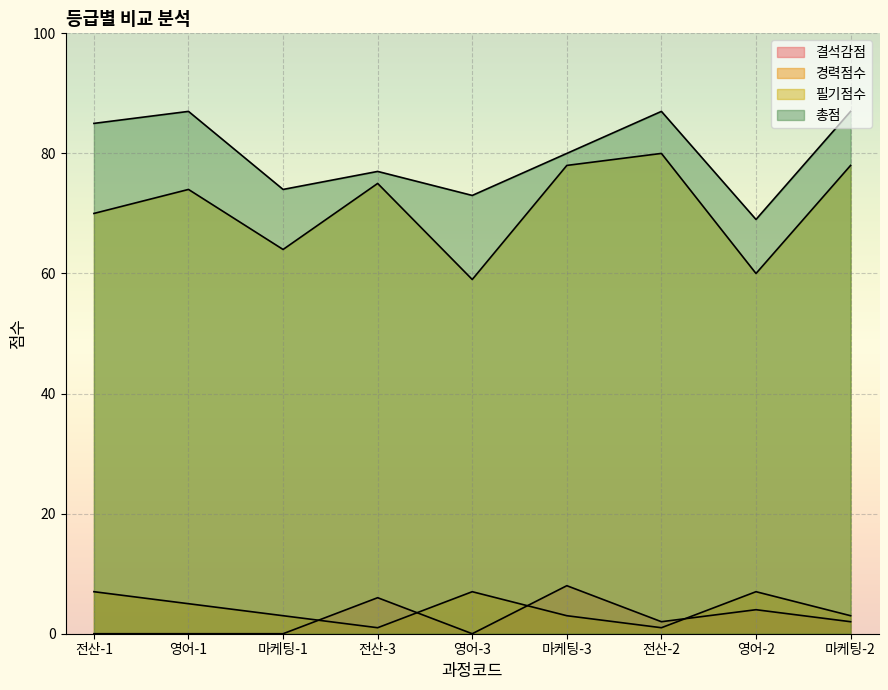

What is the label of the 2nd point from the left?

영어-1